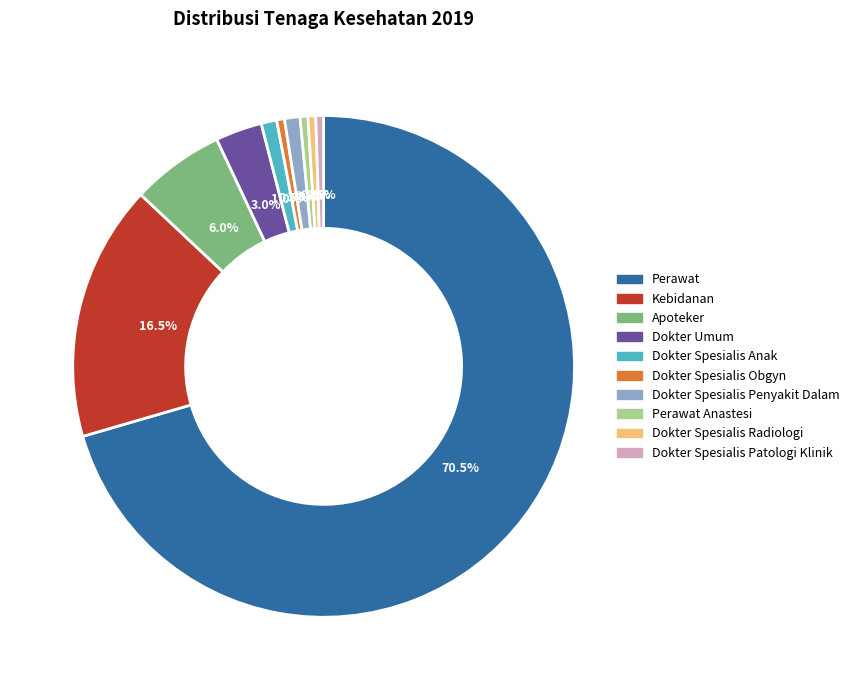

Is there a majority slice in this chart?

Yes